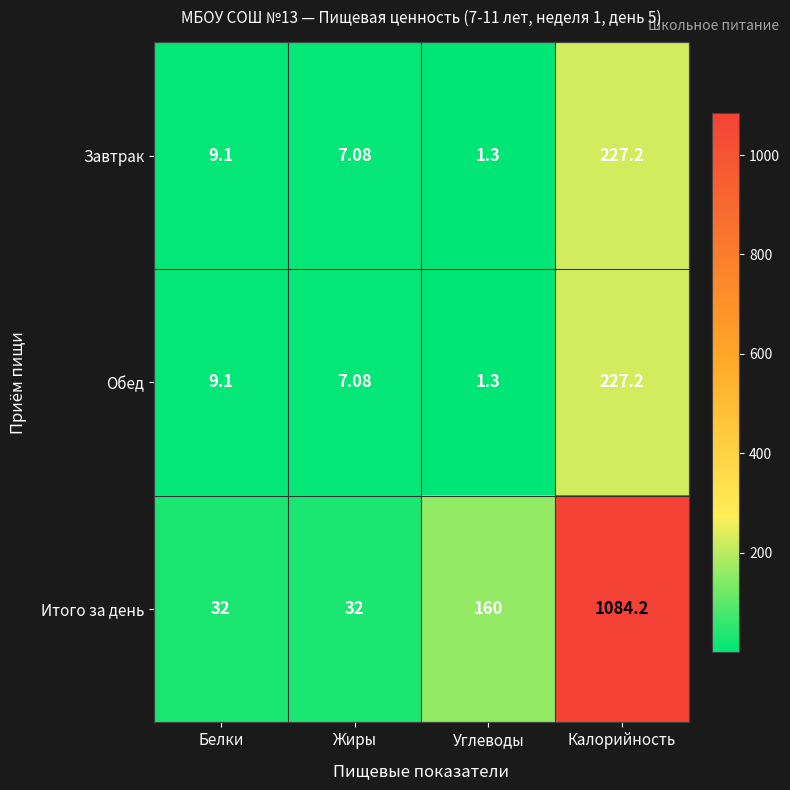

At which label is Итого за день closest to 558?

Углеводы